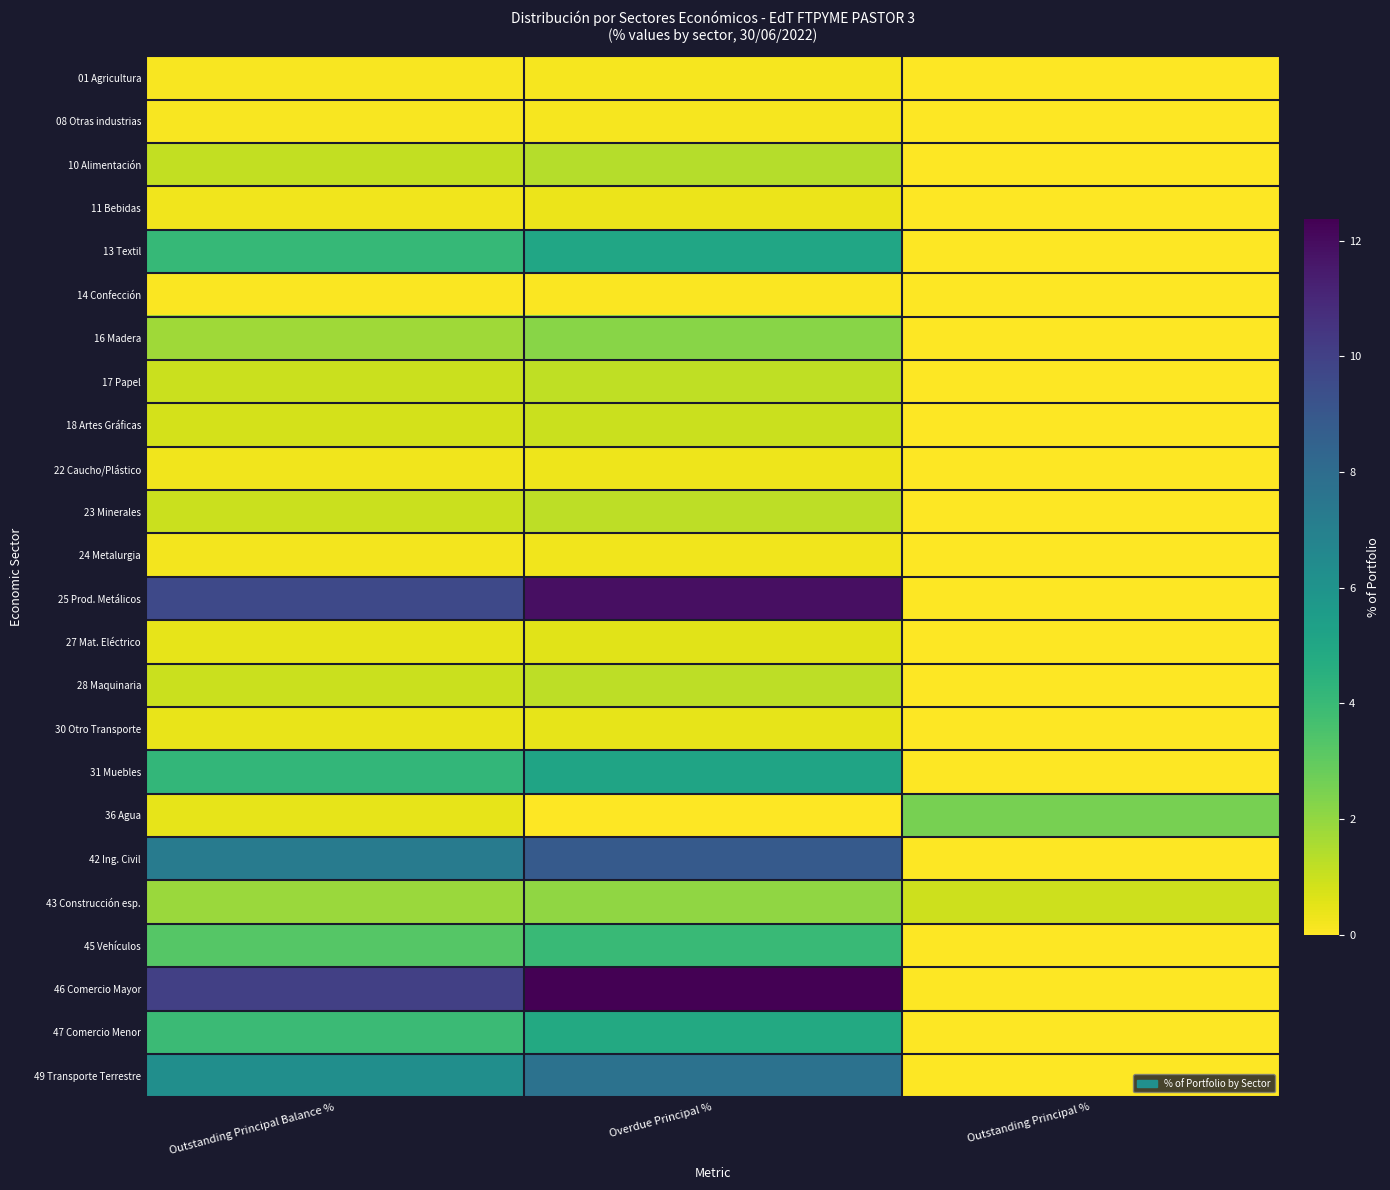

Reading right to left, transcribe all the data shown in this chart.

01 Agricultura: Outstanding Principal %=0.0	Overdue Principal %=0.2	Outstanding Principal Balance %=0.1
08 Otras industrias: Outstanding Principal %=0.0	Overdue Principal %=0.1	Outstanding Principal Balance %=0.1
10 Alimentación: Outstanding Principal %=0.0	Overdue Principal %=1.4	Outstanding Principal Balance %=1.1
11 Bebidas: Outstanding Principal %=0.0	Overdue Principal %=0.4	Outstanding Principal Balance %=0.3
13 Textil: Outstanding Principal %=0.0	Overdue Principal %=5.1	Outstanding Principal Balance %=4.1
14 Confección: Outstanding Principal %=0.0	Overdue Principal %=0.1	Outstanding Principal Balance %=0.1
16 Madera: Outstanding Principal %=0.0	Overdue Principal %=2.2	Outstanding Principal Balance %=1.8
17 Papel: Outstanding Principal %=0.0	Overdue Principal %=1.2	Outstanding Principal Balance %=1.0
18 Artes Gráficas: Outstanding Principal %=0.0	Overdue Principal %=1.0	Outstanding Principal Balance %=0.8
22 Caucho/Plástico: Outstanding Principal %=0.0	Overdue Principal %=0.3	Outstanding Principal Balance %=0.2
23 Minerales: Outstanding Principal %=0.0	Overdue Principal %=1.2	Outstanding Principal Balance %=1.0
24 Metalurgia: Outstanding Principal %=0.0	Overdue Principal %=0.3	Outstanding Principal Balance %=0.2
25 Prod. Metálicos: Outstanding Principal %=0.0	Overdue Principal %=11.9	Outstanding Principal Balance %=9.7
27 Mat. Eléctrico: Outstanding Principal %=0.0	Overdue Principal %=0.5	Outstanding Principal Balance %=0.4
28 Maquinaria: Outstanding Principal %=0.0	Overdue Principal %=1.2	Outstanding Principal Balance %=1.0
30 Otro Transporte: Outstanding Principal %=0.0	Overdue Principal %=0.5	Outstanding Principal Balance %=0.4
31 Muebles: Outstanding Principal %=0.0	Overdue Principal %=5.1	Outstanding Principal Balance %=4.2
36 Agua: Outstanding Principal %=2.5	Overdue Principal %=0.0	Outstanding Principal Balance %=0.5
42 Ing. Civil: Outstanding Principal %=0.0	Overdue Principal %=8.9	Outstanding Principal Balance %=7.2
43 Construcción esp.: Outstanding Principal %=1.0	Overdue Principal %=2.0	Outstanding Principal Balance %=1.8
45 Vehículos: Outstanding Principal %=0.0	Overdue Principal %=4.0	Outstanding Principal Balance %=3.2
46 Comercio Mayor: Outstanding Principal %=0.0	Overdue Principal %=12.4	Outstanding Principal Balance %=10.0
47 Comercio Menor: Outstanding Principal %=0.0	Overdue Principal %=4.9	Outstanding Principal Balance %=3.9
49 Transporte Terrestre: Outstanding Principal %=0.0	Overdue Principal %=7.7	Outstanding Principal Balance %=6.3